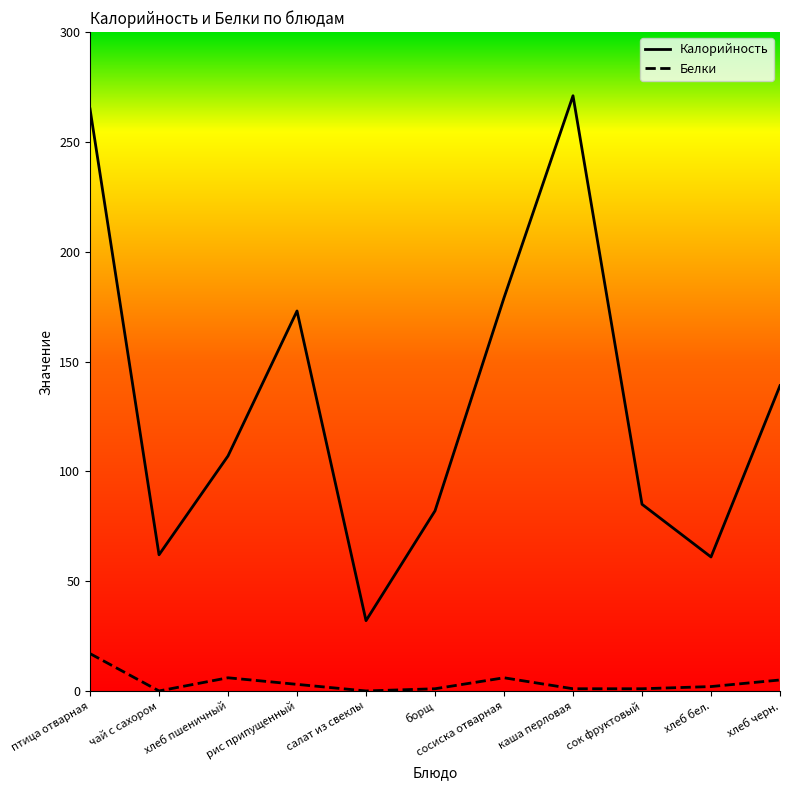

What is the total value across all series at птица отварная?

282